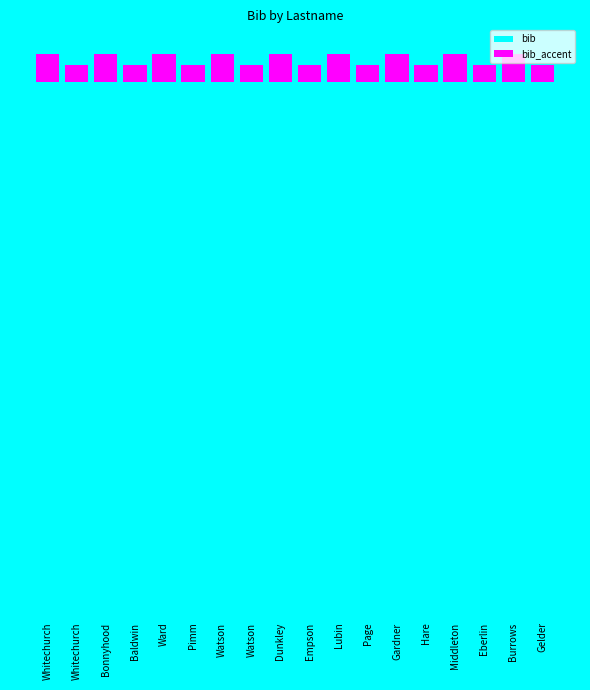

At which label is bib closest to 1?

Whitechurch